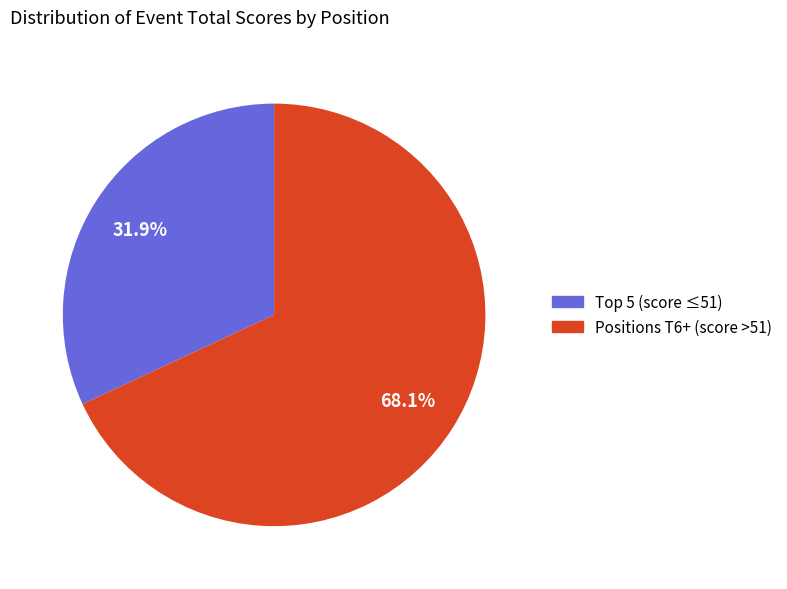

Is there a majority slice in this chart?

Yes